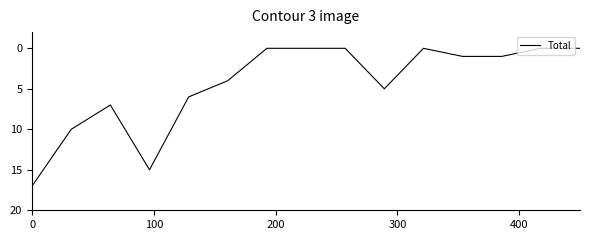

What is the difference between the maximum and minimum values?

17